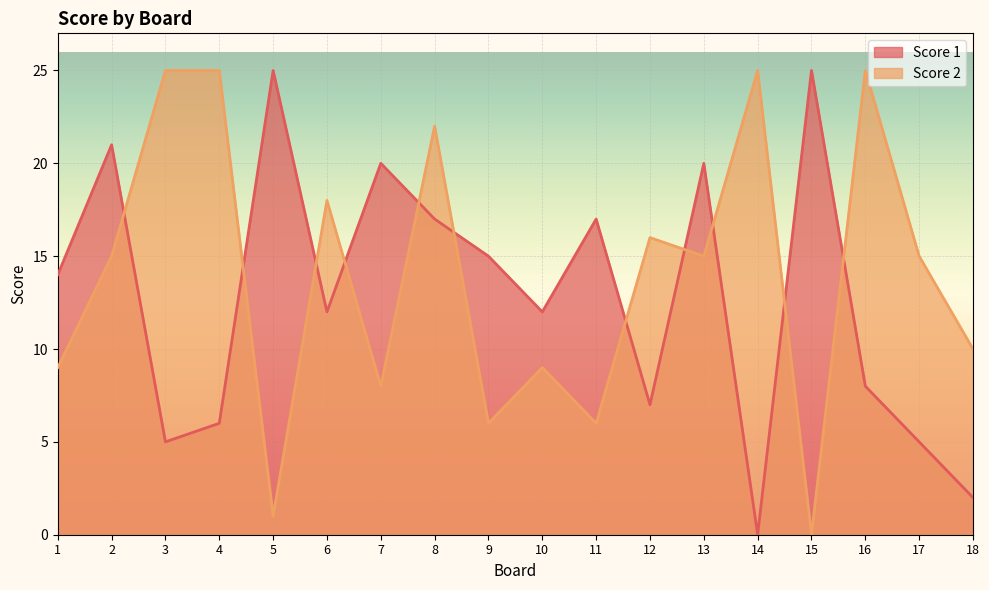

What is the maximum value for Score 1?

25